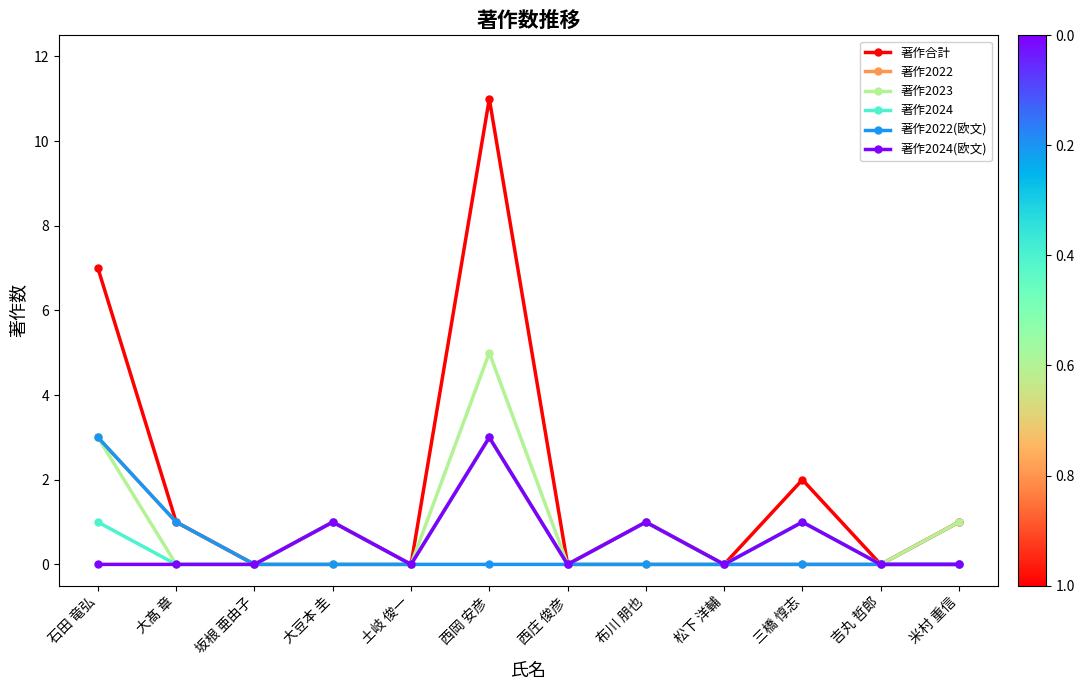

Reading left to right, list all the values displayed in this chart.

著作合計: 7	1	0	1	0	11	0	1	0	2	0	1
著作2022: 3	1	0	0	0	3	0	0	0	0	0	0
著作2023: 3	0	0	0	0	5	0	0	0	1	0	1
著作2024: 1	0	0	1	0	3	0	1	0	1	0	0
著作2022(欧文): 3	1	0	0	0	0	0	0	0	0	0	0
著作2024(欧文): 0	0	0	1	0	3	0	1	0	1	0	0